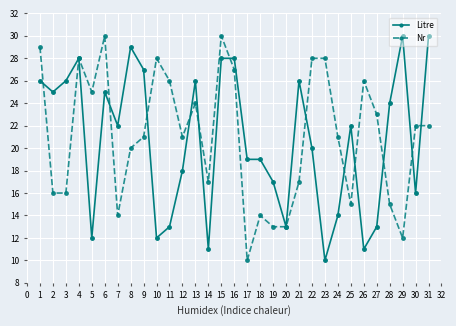

What value does the Nr series have at 13, to the nearest 10?

20